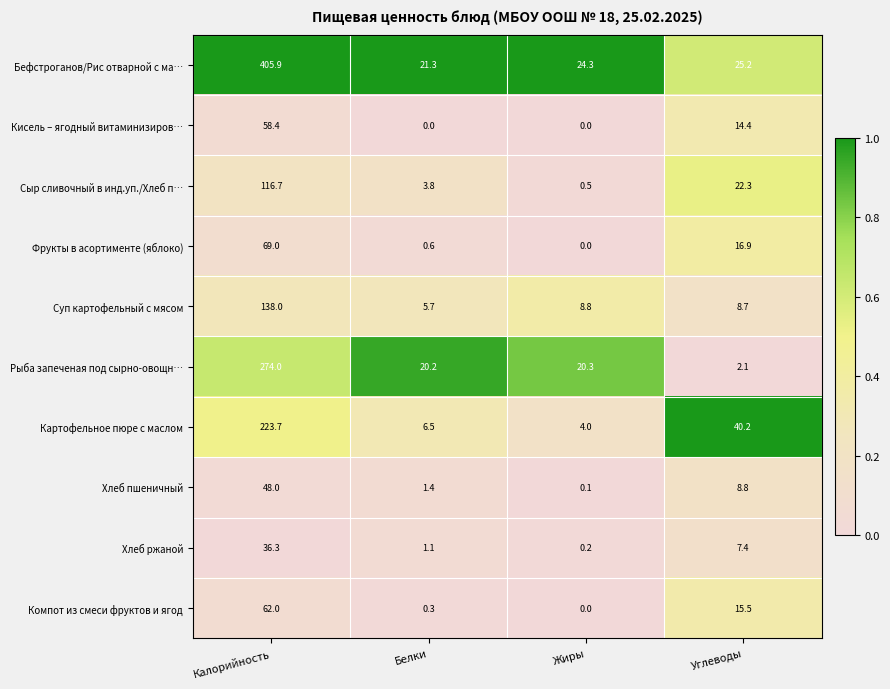

What is the total value across all series at Калорийность?

1432.0